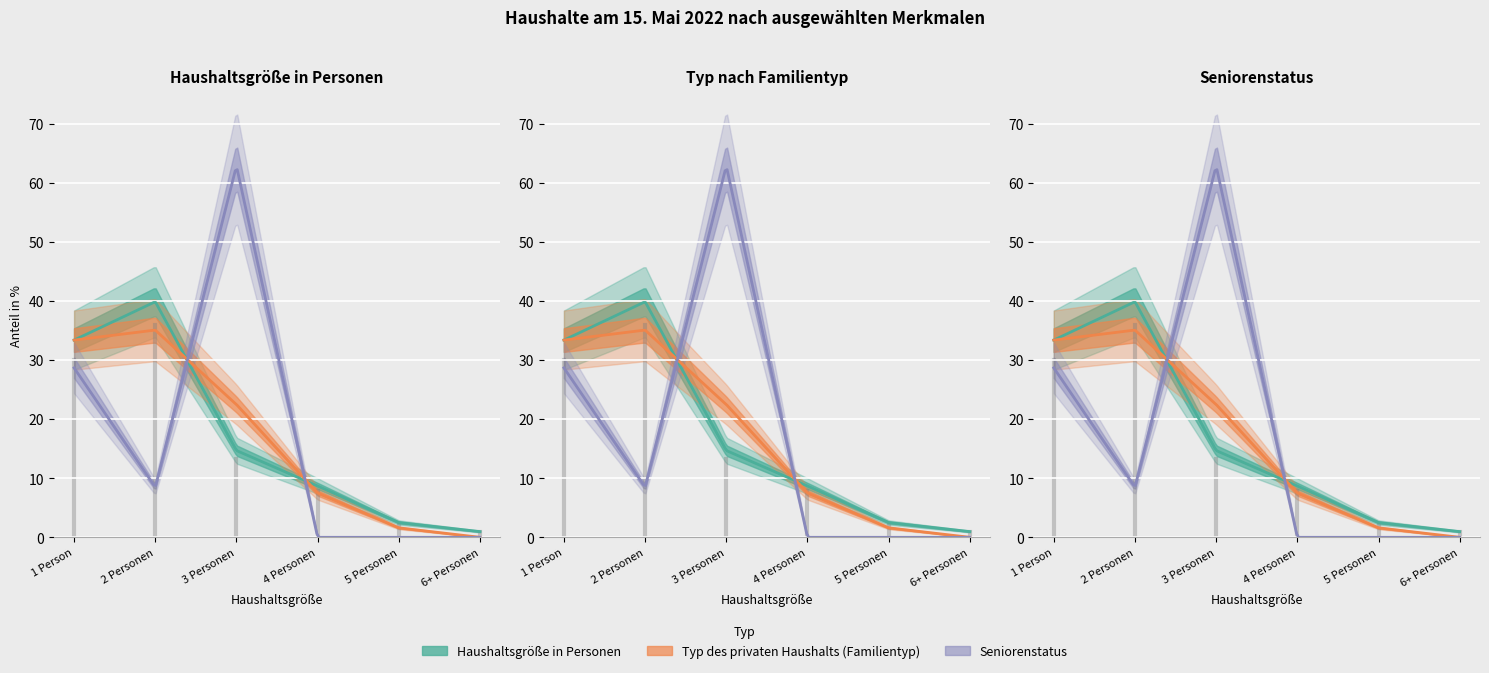

The Typ des privaten Haushalts (Familientyp) series shows 21.8 at 2 Personen. True or false?

False